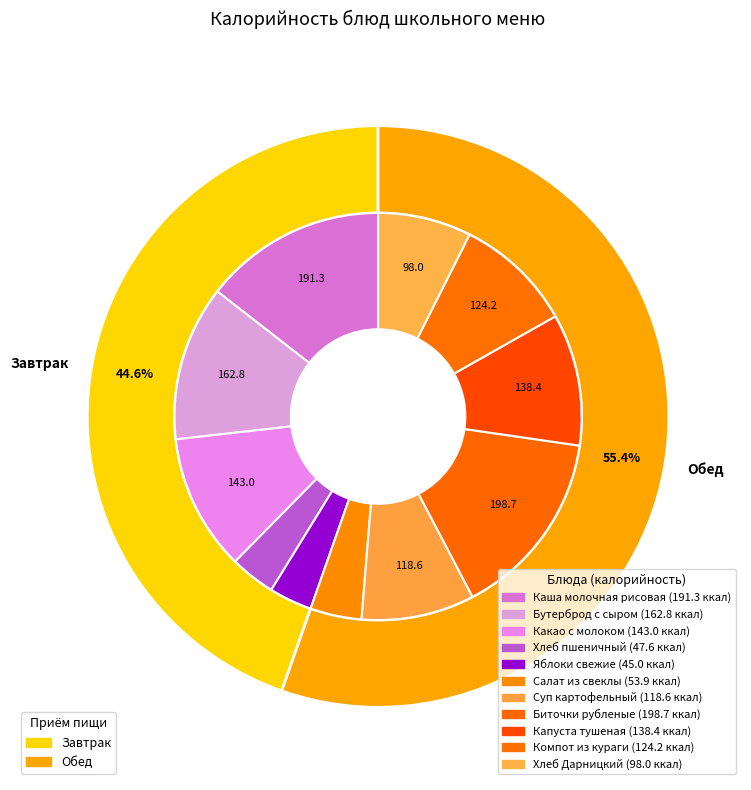

To the nearest percent, what is the combined percentage of Салат из свеклы and Компот из кураги?

13%